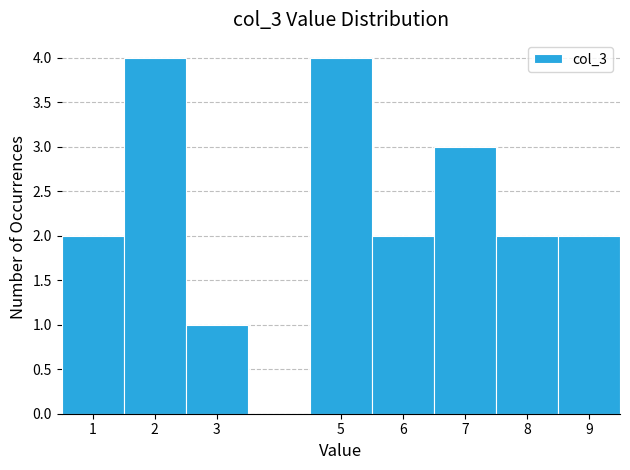

Reading left to right, list every bar in this chart as the range it spans on the x-axis followed by its height. The values are not printed on the chart, so give them approximately, as read against the axis.

0.5 to 1.5: 2
1.5 to 2.5: 4
2.5 to 3.5: 1
3.5 to 4.5: 0
4.5 to 5.5: 4
5.5 to 6.5: 2
6.5 to 7.5: 3
7.5 to 8.5: 2
8.5 to 9.5: 2